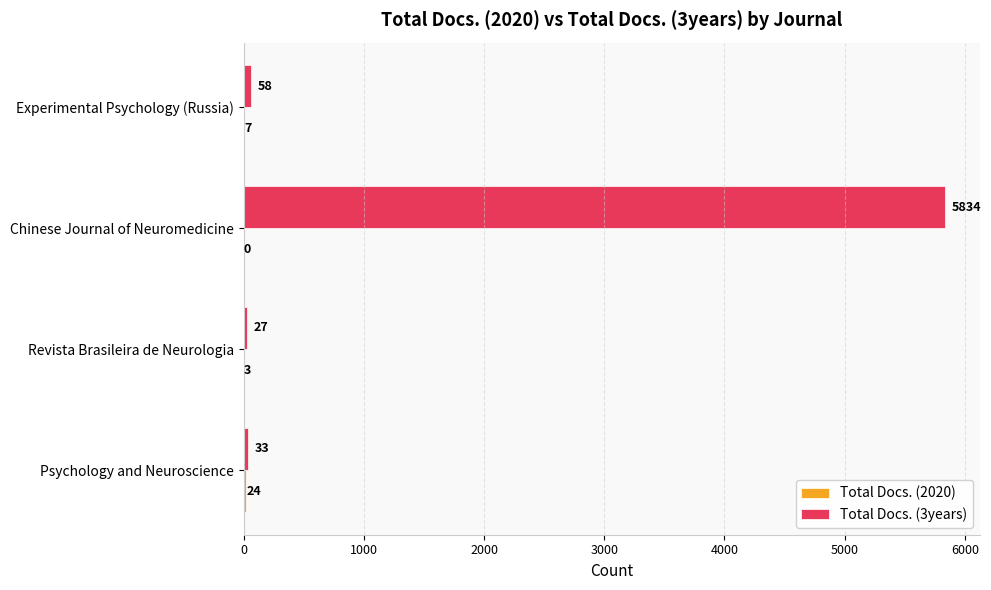

True or false: Total Docs. (3years) has a value of 33 at Psychology and Neuroscience.

True